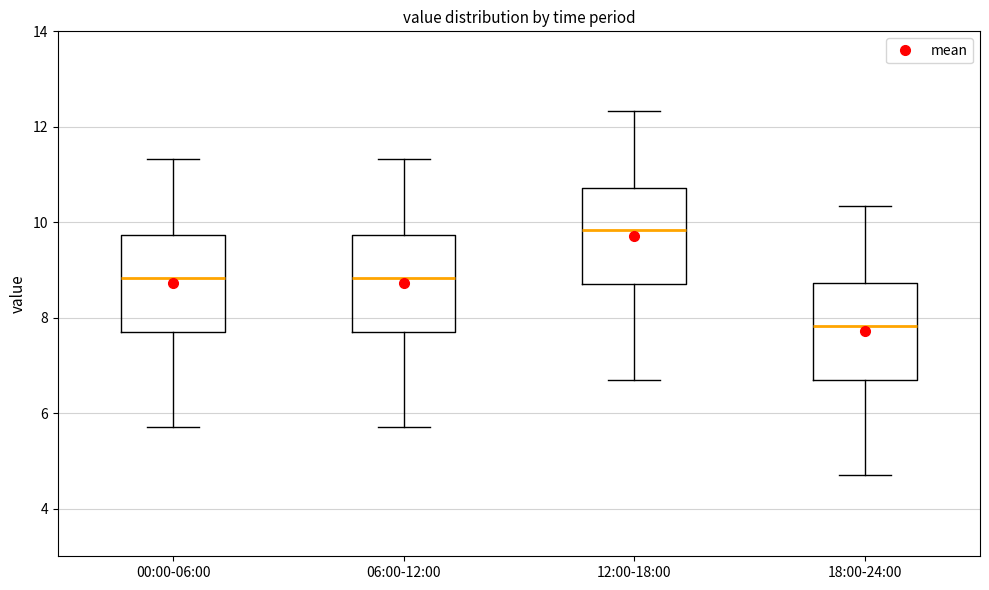

Which box has the lowest median line?

18:00-24:00